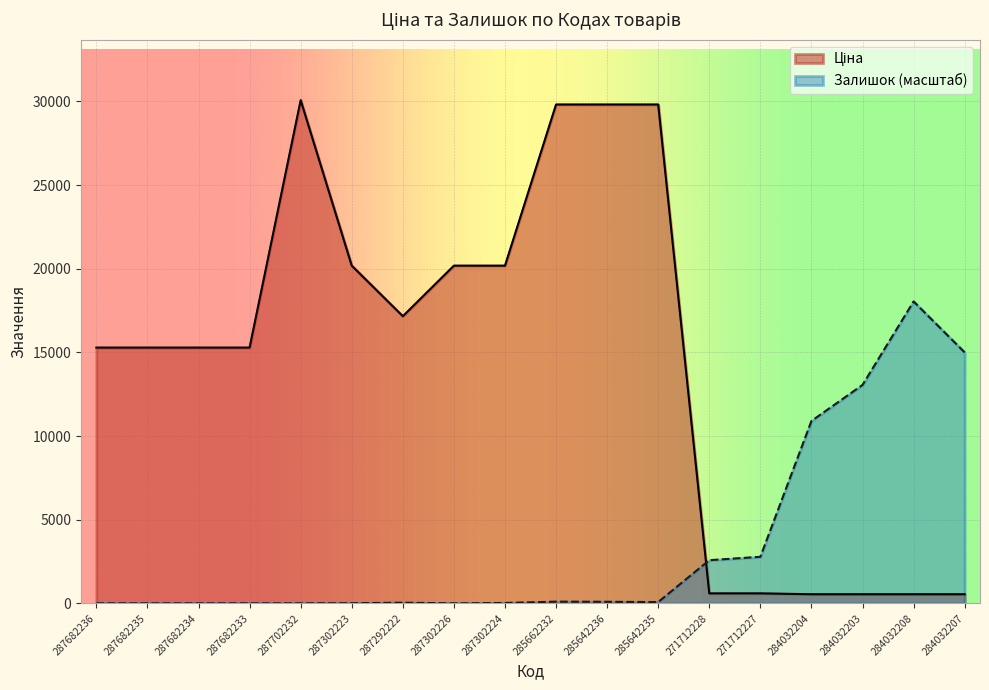

What is the approximate value of Ціна at 287682233?

15288.0